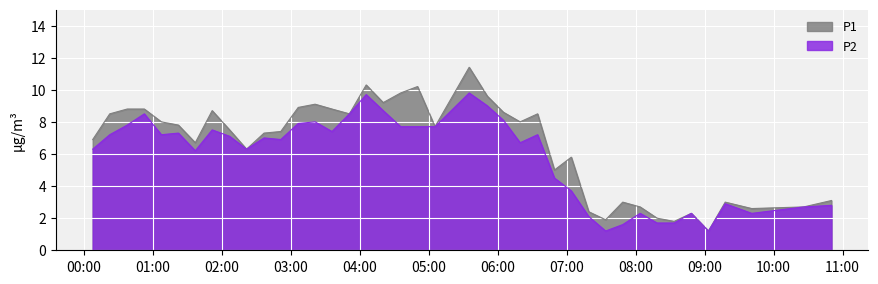

At which label is P1 closest to 6?

2020/05/05 07:04:02